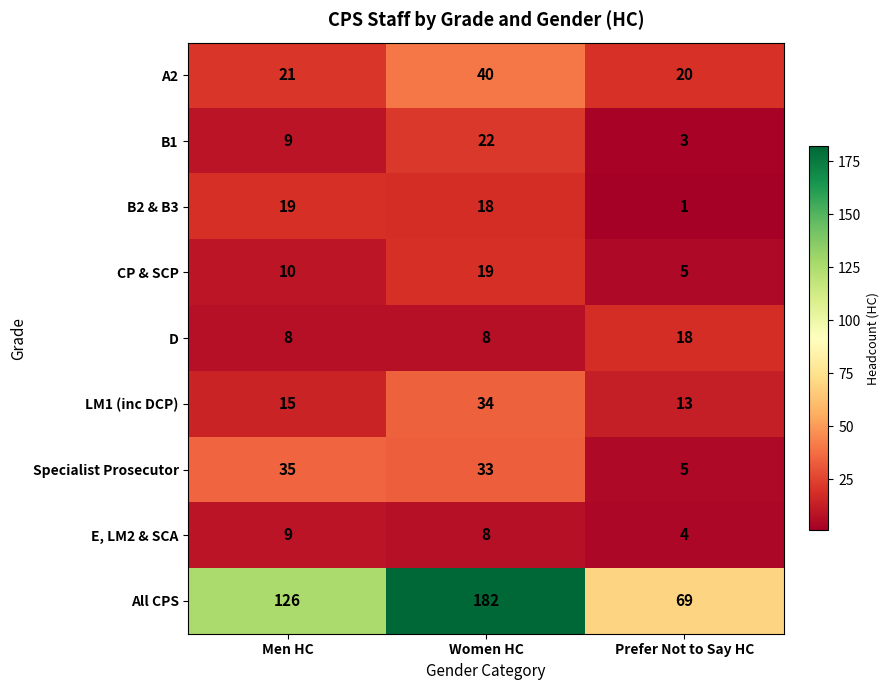

Is it true that D equals 8 at Women HC?

True